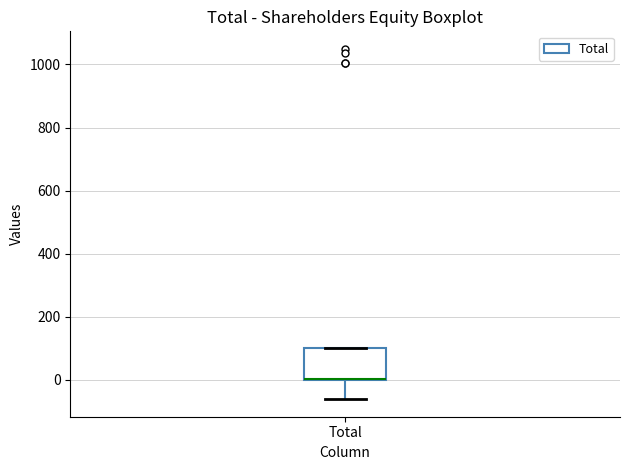

Read this box plot against the y-axis: the position of the median line, the range covered by the box, and the ends of both whiskers. The values are not printed on the chart, so give them approximately, as read against the axis.

median 0 (drawn on the box's lower edge), box 0 to 100, whiskers -60 to 100